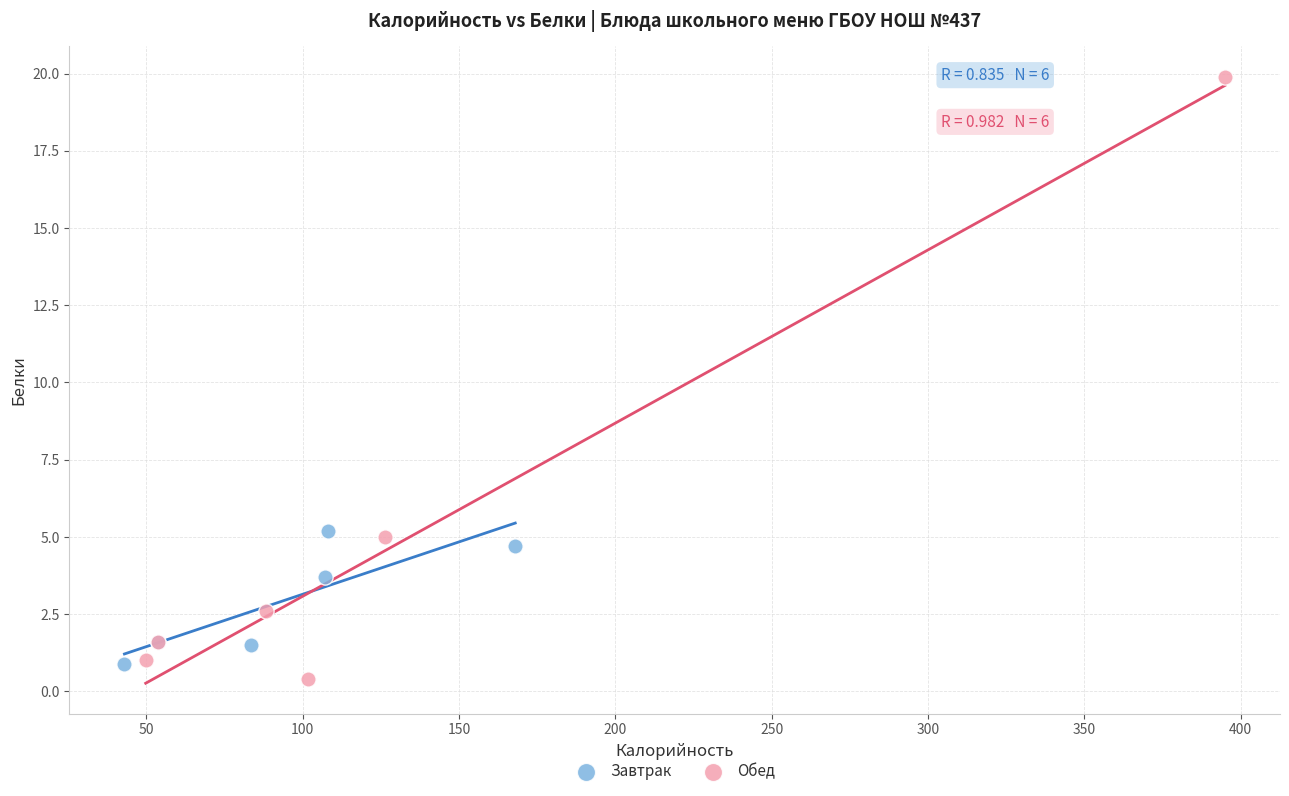

Which series has the largest Y range (max minus min)?

Обед